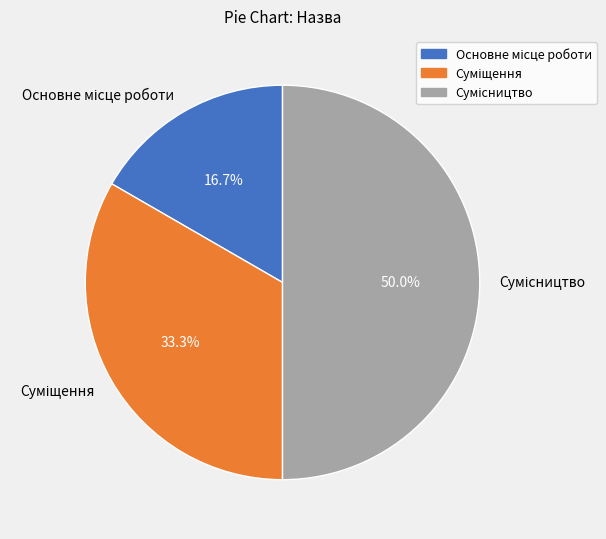

What percentage is the Суміщення slice, to the nearest percent?

33%